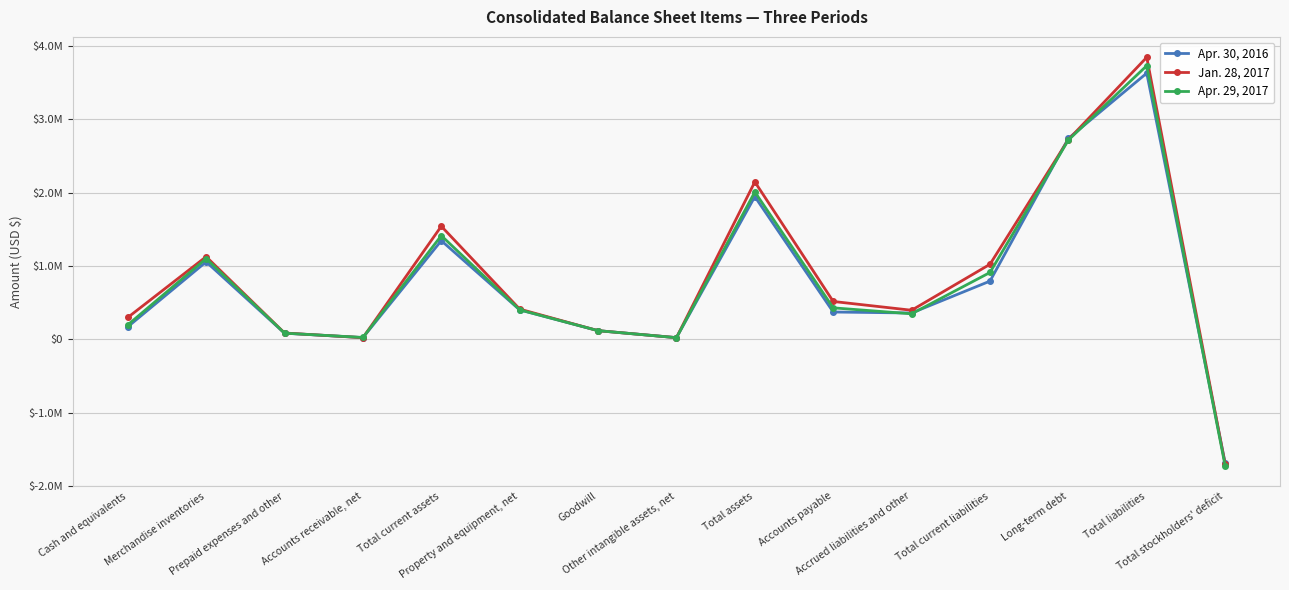

What are all the series names shown in the legend?

Apr. 30, 2016, Jan. 28, 2017, Apr. 29, 2017